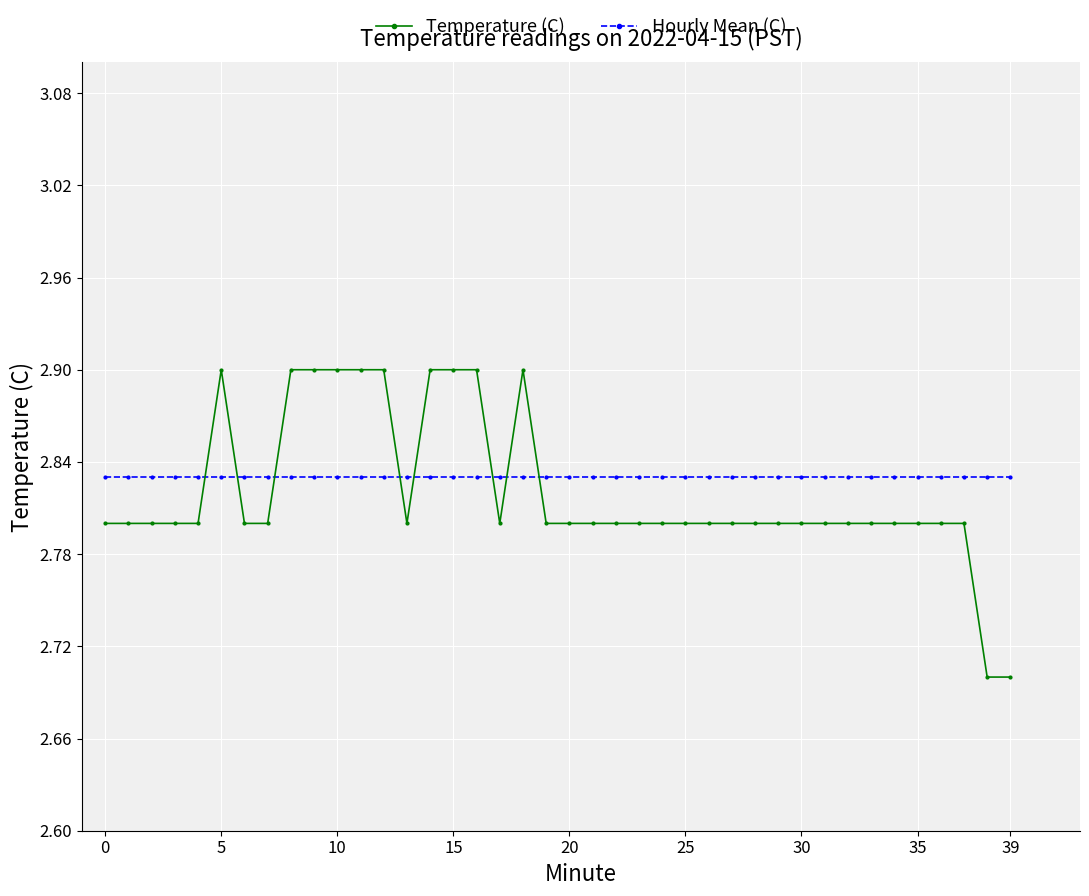

At how many categories does at least one series exceed 2?

40